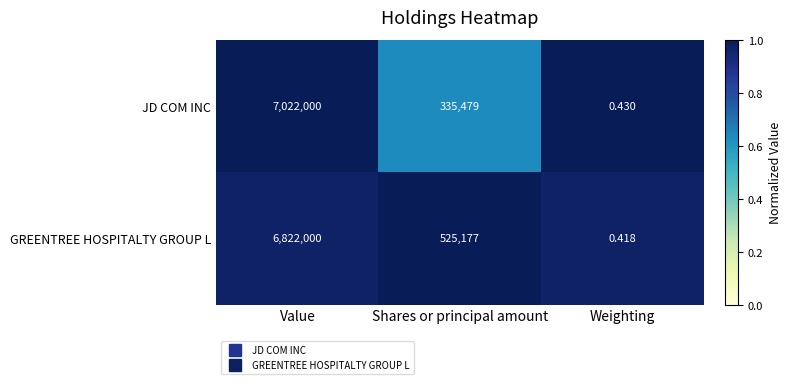

How many categories are shown in the chart?

3